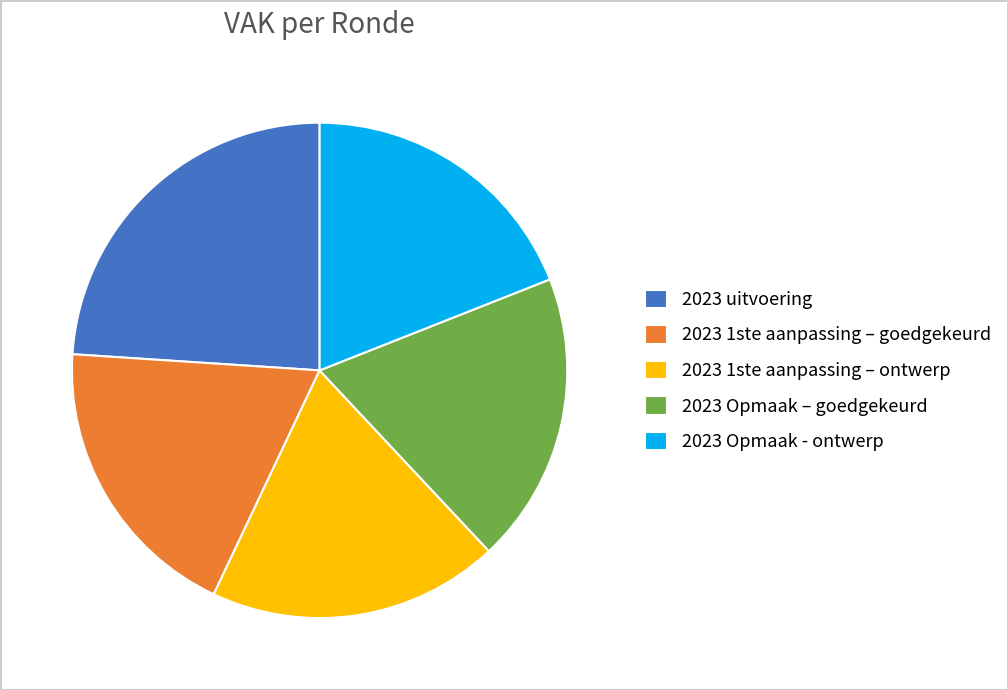

Is the sum of 2023 uitvoering and 2023 1ste aanpassing – goedgekeurd greater than half?

No